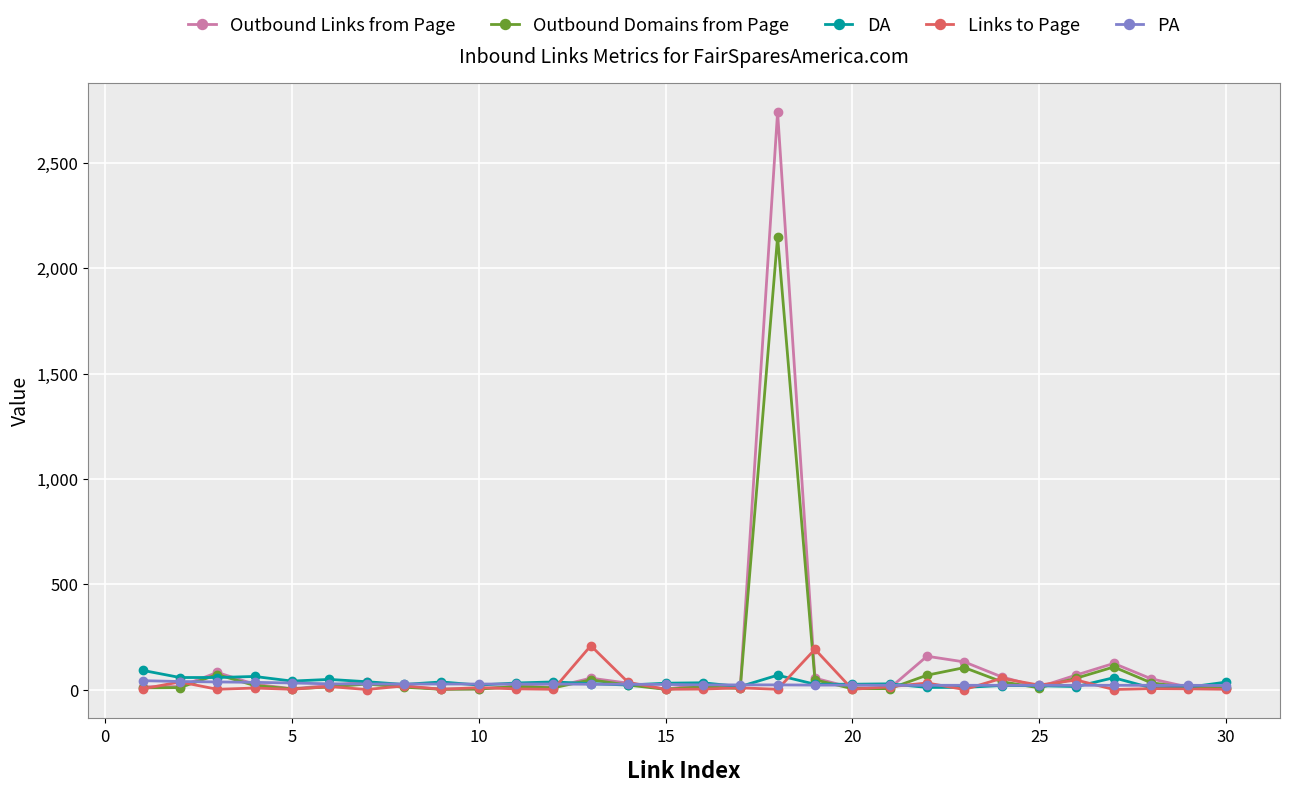

Which series has the widest spread of values?

Outbound Links from Page